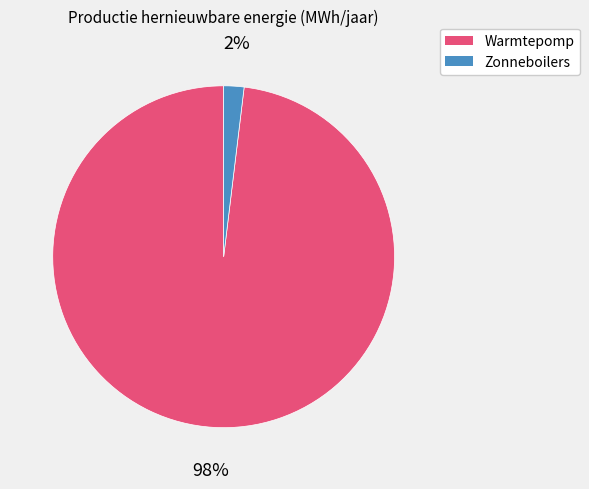

Count the number of slices in the pie.

2